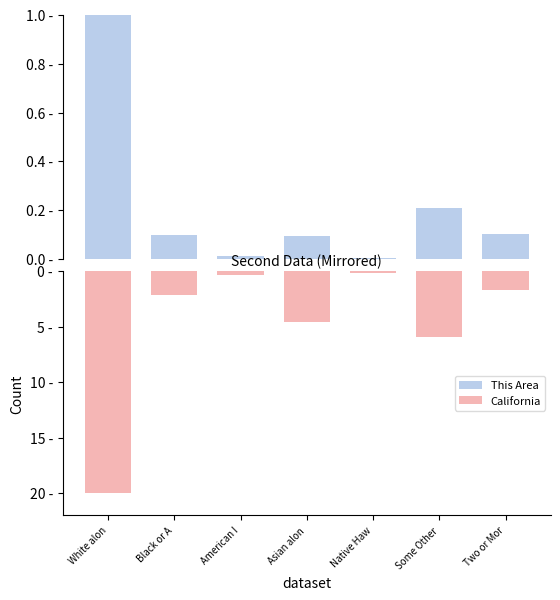

How many categories are shown in the chart?

7